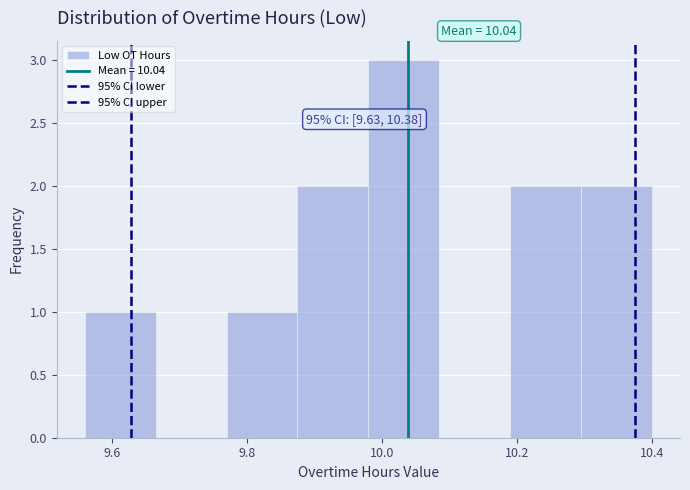

Which range on the x-axis has the tallest bar?

9.980 to 10.085